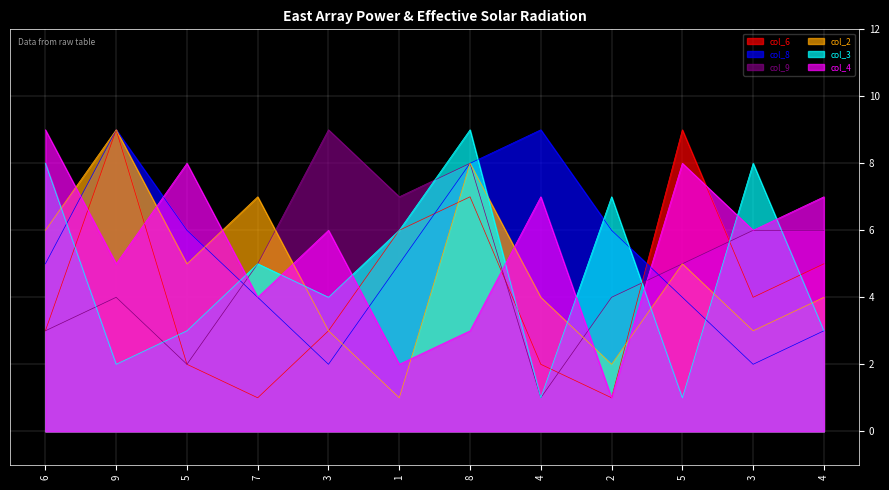

Reading left to right, transcribe all the data shown in this chart.

col_6: 3	9	2	1	3	6	7	2	1	9	4	5
col_8: 5	9	6	4	2	5	8	9	6	4	2	3
col_9: 3	4	2	5	9	7	8	1	4	5	6	6
col_2: 6	9	5	7	3	1	8	4	2	5	3	4
col_3: 8	2	3	5	4	6	9	1	7	1	8	3
col_4: 9	5	8	4	6	2	3	7	1	8	6	7